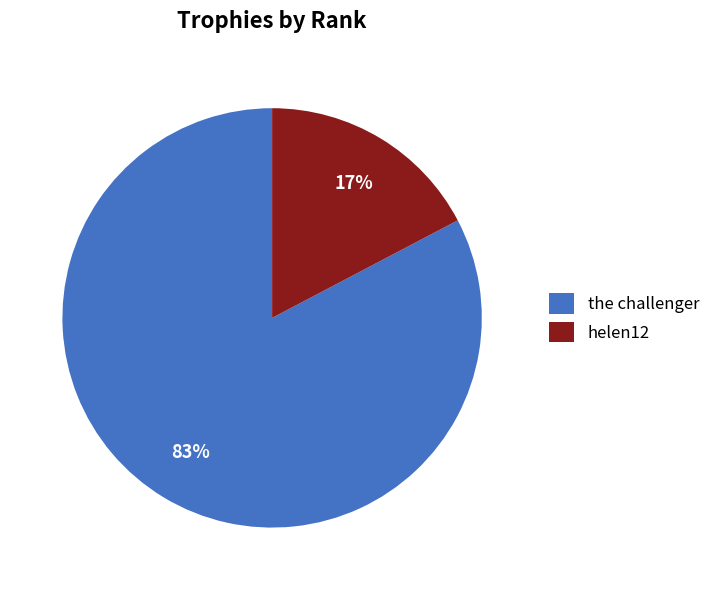

Rank the categories by value from highest to lowest.

the challenger, helen12